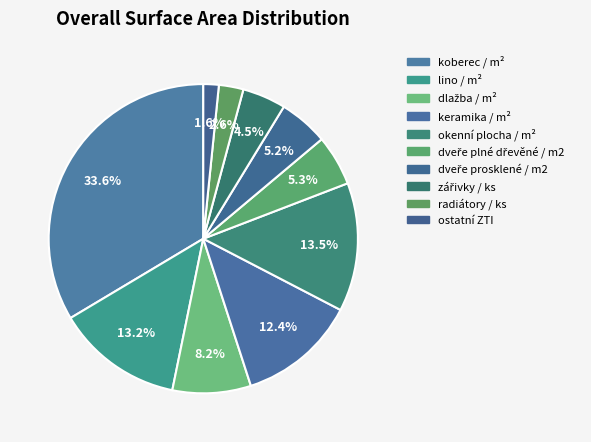

Count the number of slices in the pie.

10